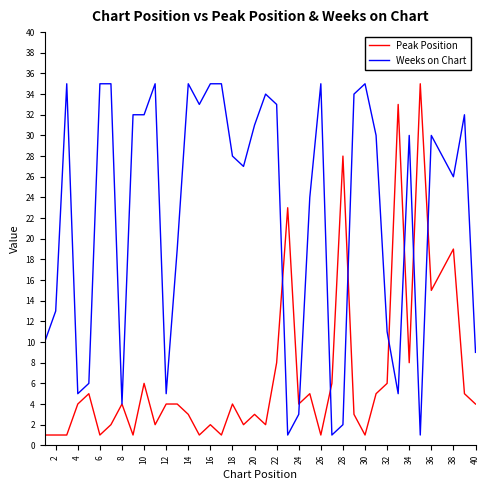

Rank the series by their average value, from highest to lowest.

Weeks on Chart, Peak Position